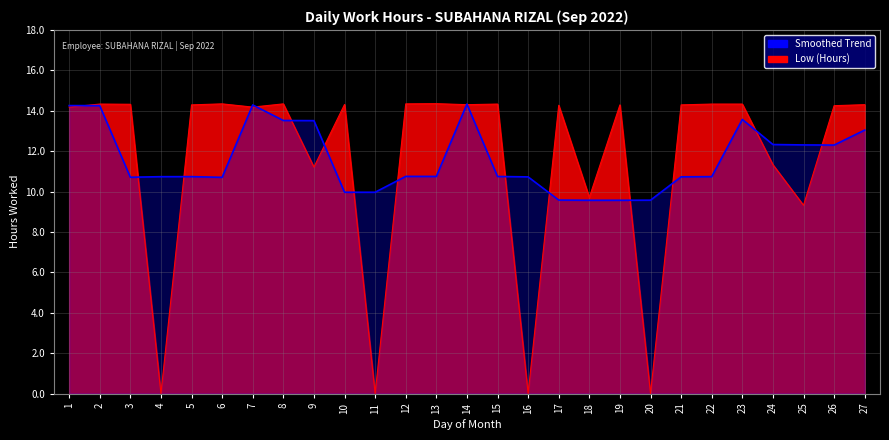

Where is the data nearest to the value 7?

25